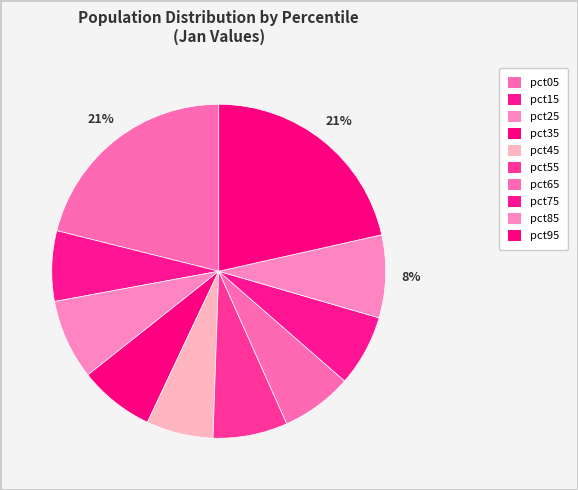

What percentage is the pct05 slice, to the nearest percent?

21%